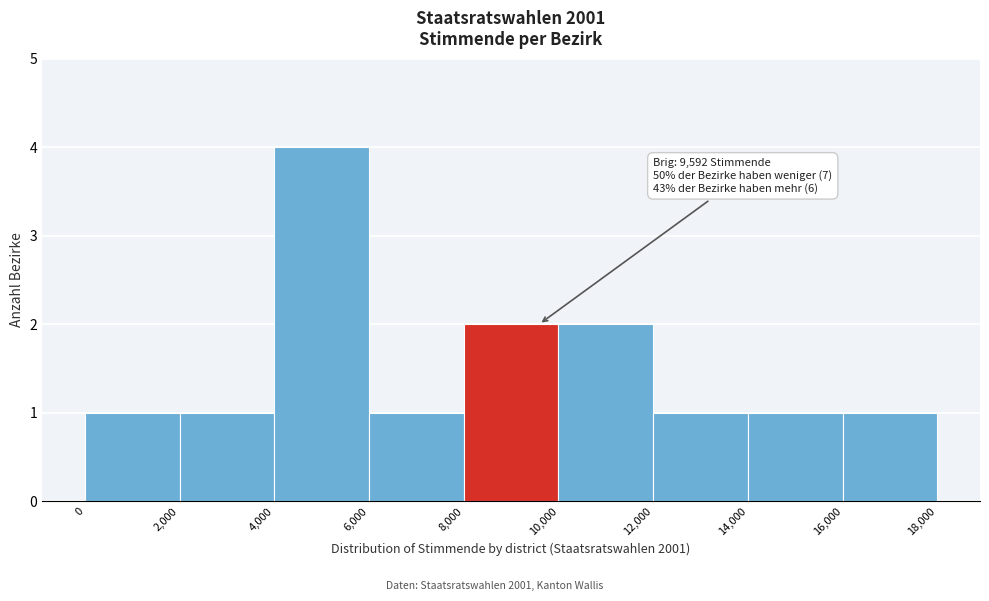

Which range on the x-axis has the tallest bar?

4,000 to 6,000